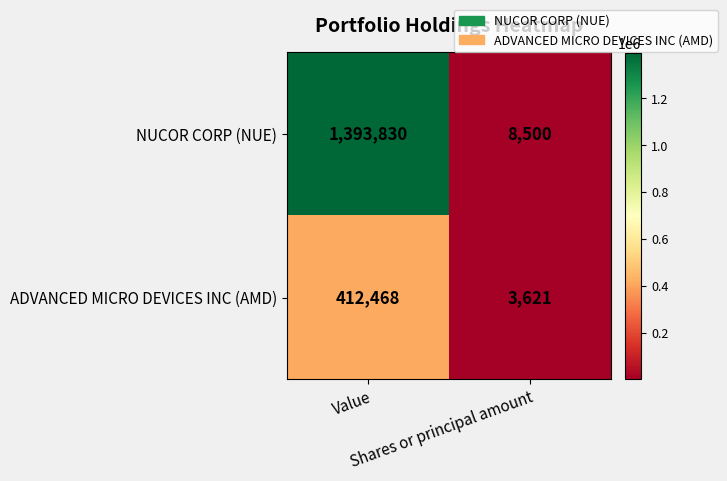

What is the sum of all ADVANCED MICRO DEVICES INC (AMD) values?

416089